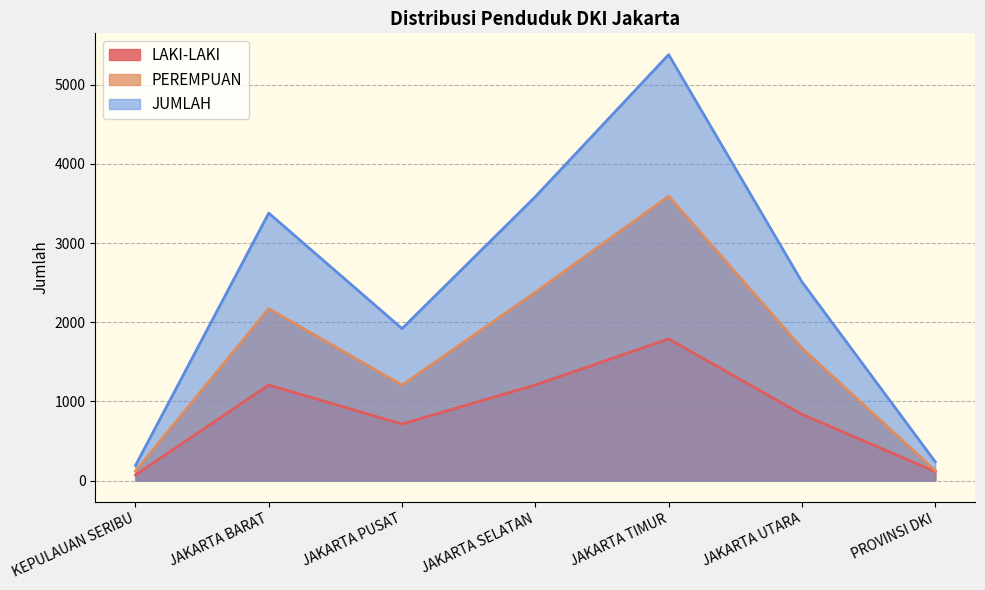

How many series are shown in this chart?

3